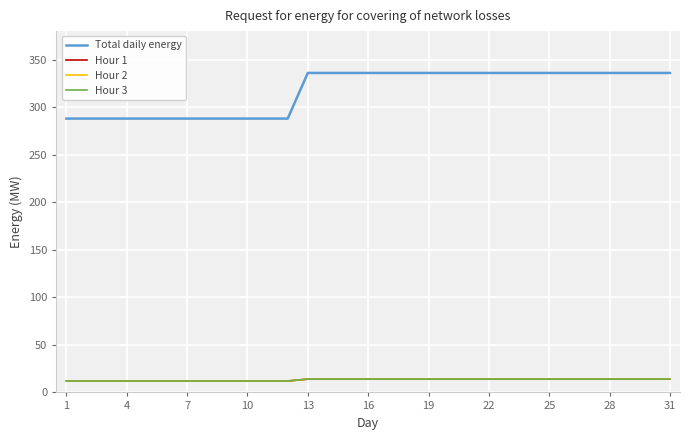

Does the chart display data point markers on the line(s)?

No